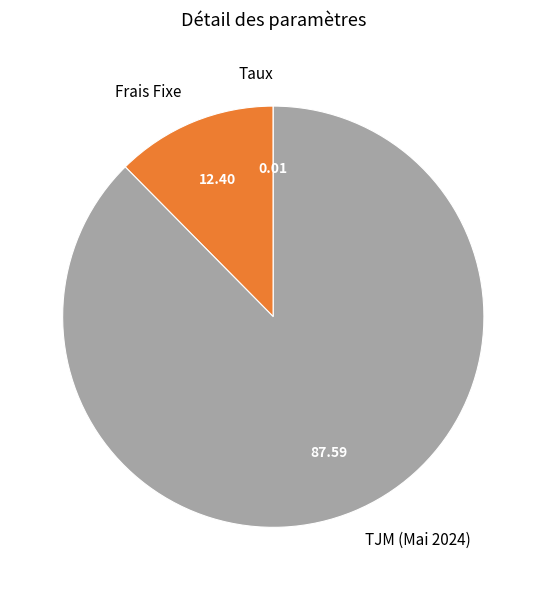

Which has a higher value, Frais Fixe or TJM (Mai 2024)?

TJM (Mai 2024)